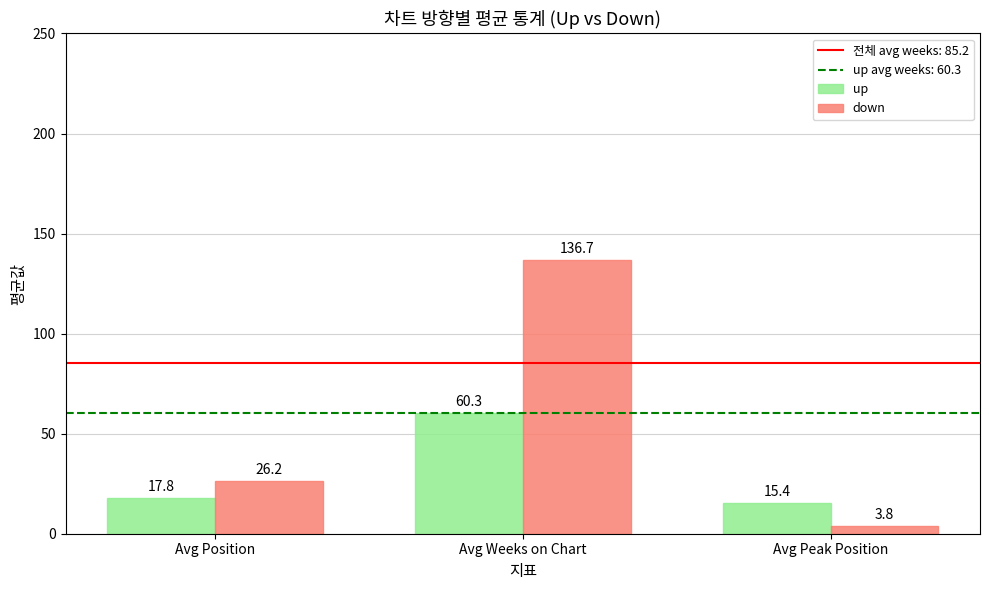

Reading left to right, extract all data points from this chart.

up: 17.8	60.3	15.4
down: 26.2	136.7	3.8